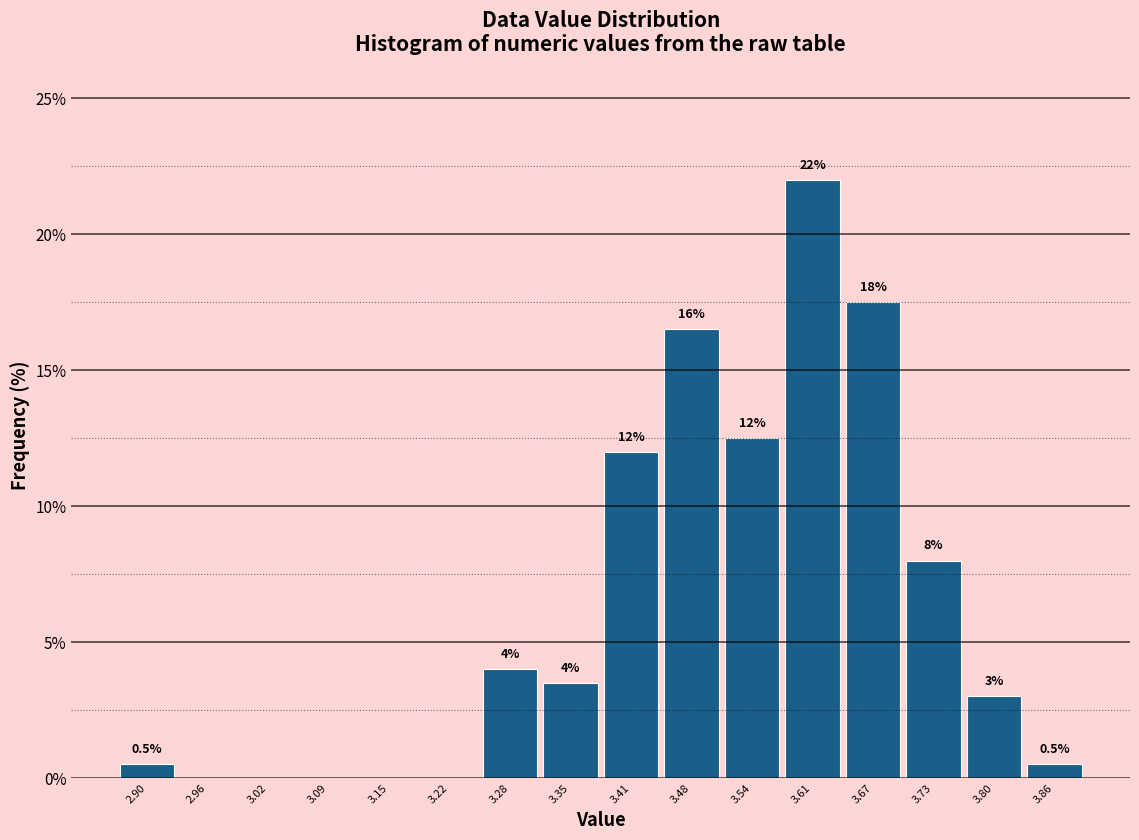

Over which range of the x-axis is the bar tallest?

3.57 to 3.64